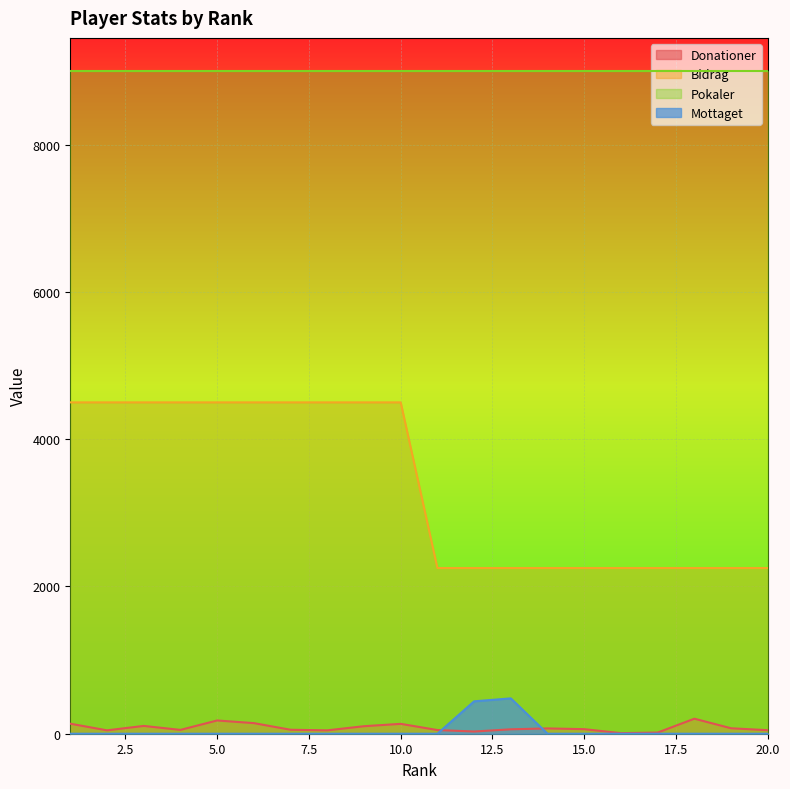

At how many categories does at least one series exceed 523?

20